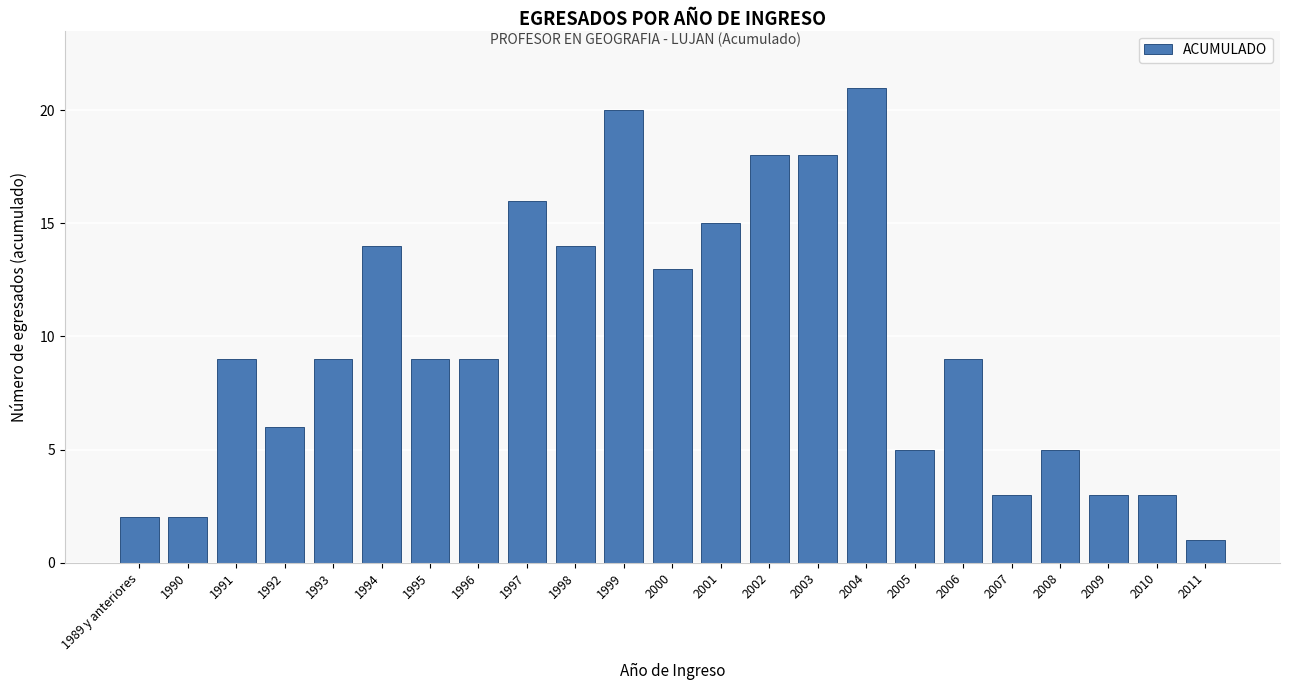

Reading right to left, extract all data points from this chart.

1	3	3	5	3	9	5	21	18	18	15	13	20	14	16	9	9	14	9	6	9	2	2